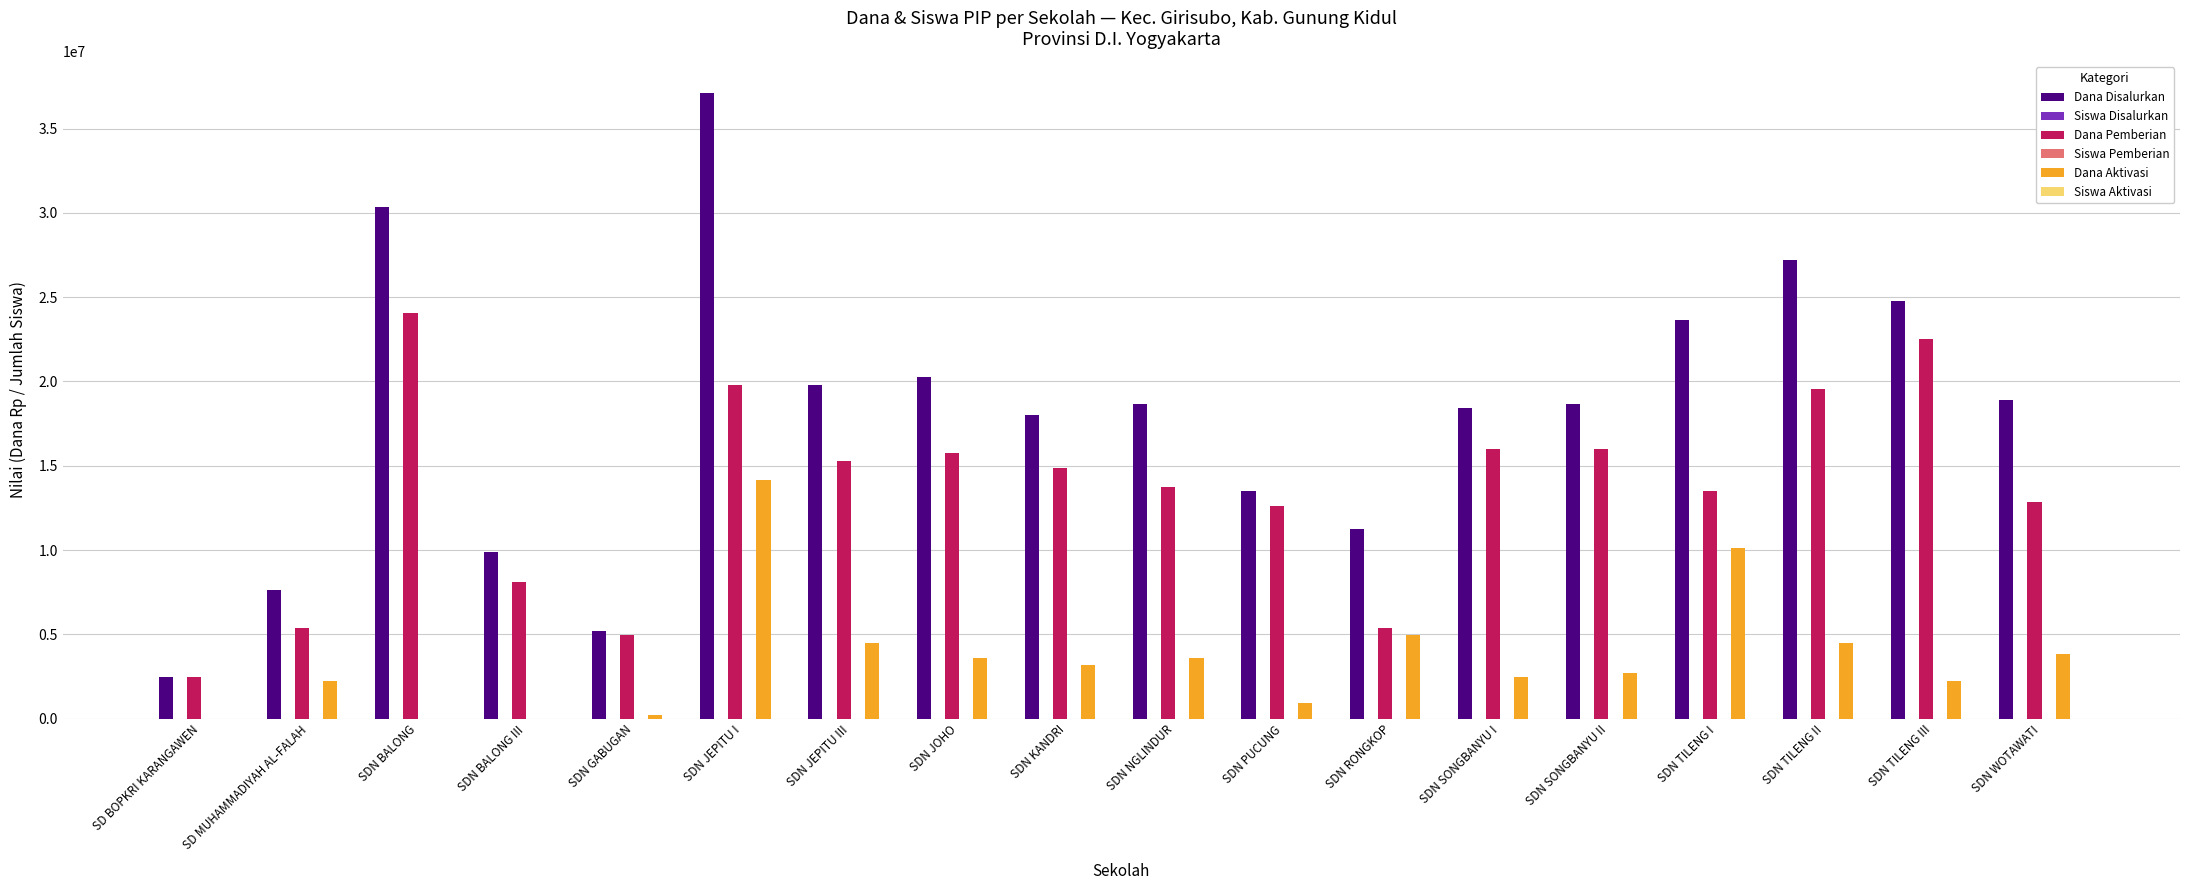

Where does the Dana Aktivasi series first go above 3150000?

SDN JEPITU I